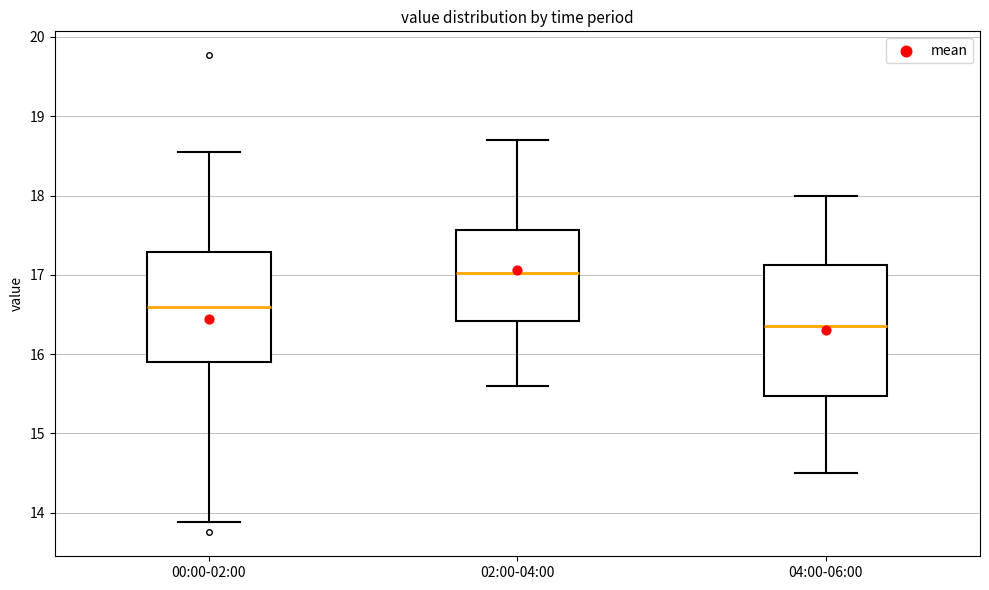

Comparing the boxes themselves (not the whiskers), which one is the tallest?

04:00-06:00